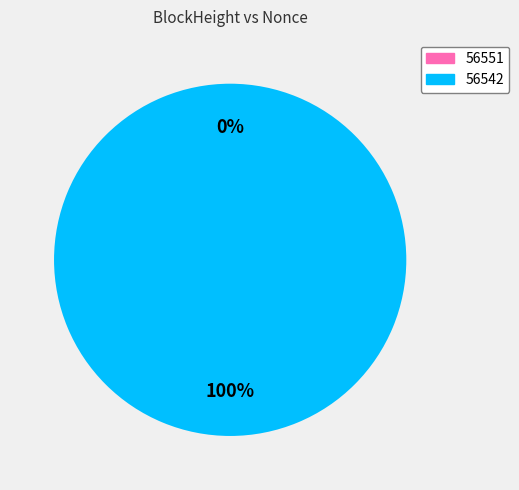

Which category has the biggest portion of the pie?

56542